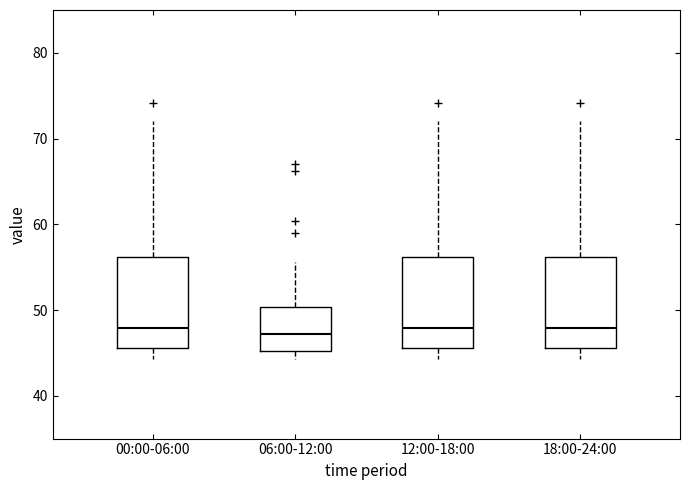

Where does the upper whisker of the box for 00:00-06:00 end on the y-axis? The values are not printed on the chart, so give them approximately, as read against the axis.

72